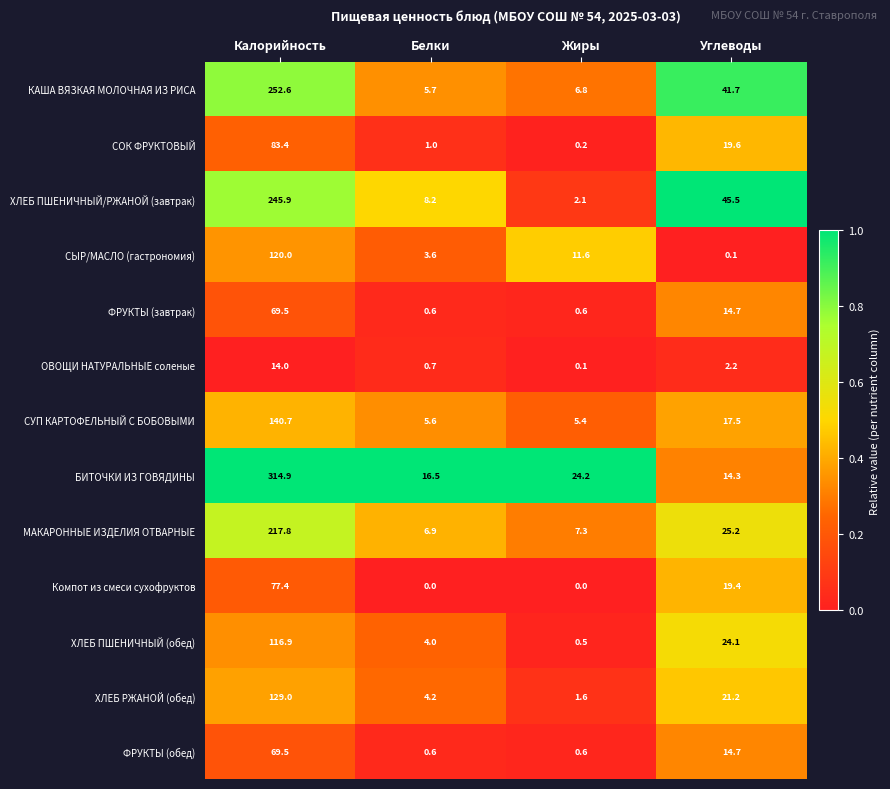

What is the total value across all series at Жиры?

61.0